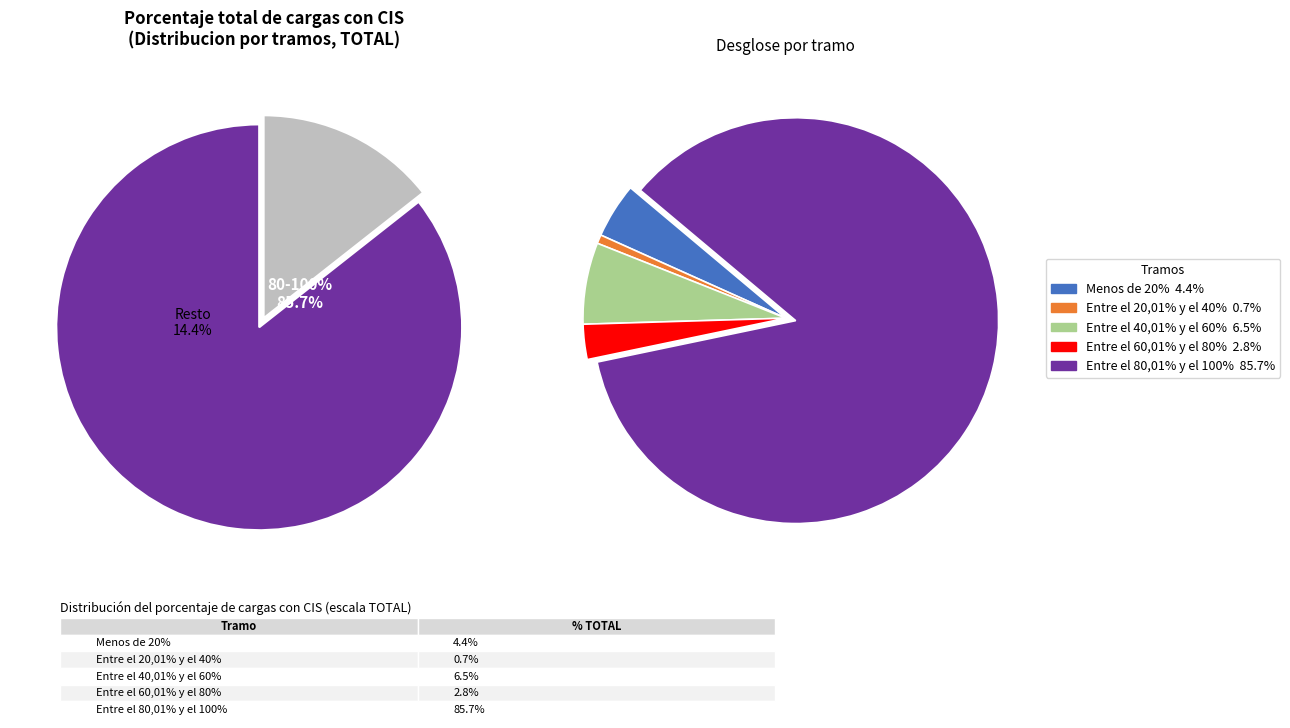

What is the majority slice?

Entre el 80,01% y el 100%